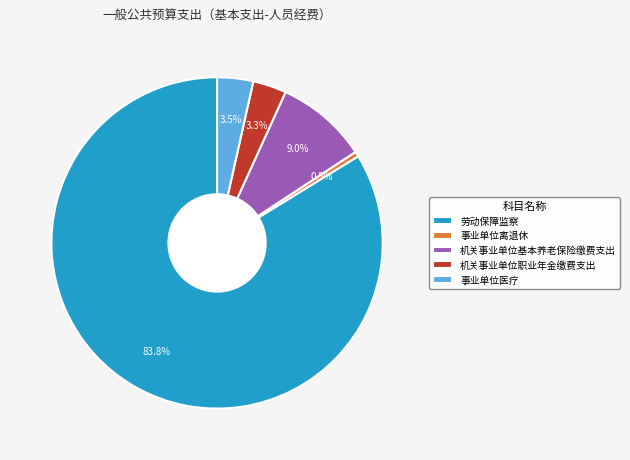

Combined, do 机关事业单位职业年金缴费支出 and 事业单位医疗 account for over 50%?

No